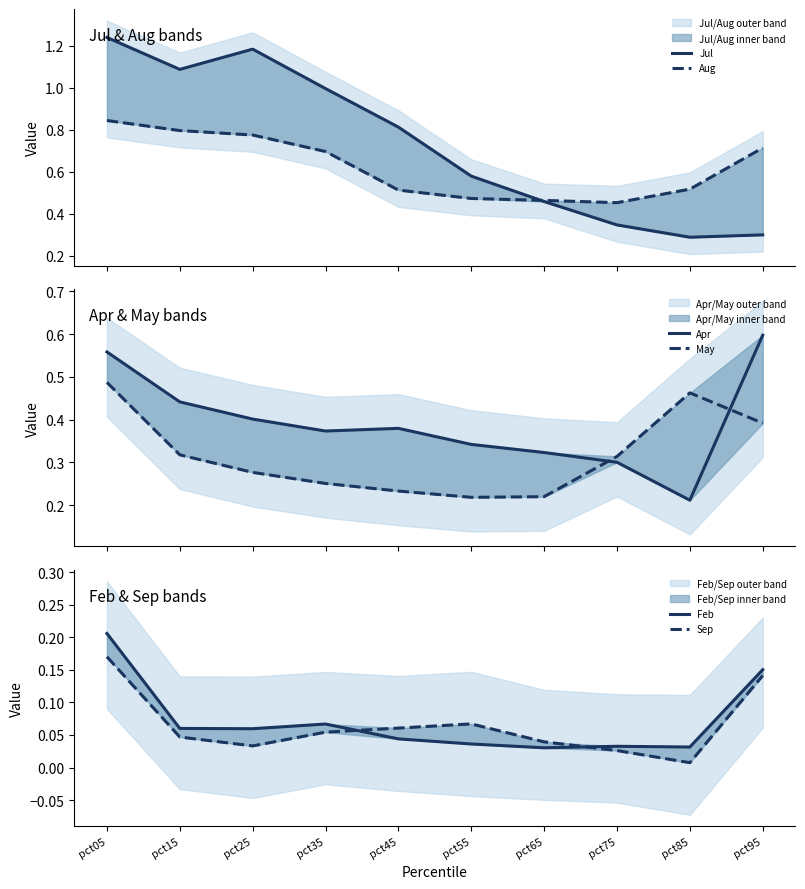

True or false: Sep has more than 2 points higher than both neighbors.

False